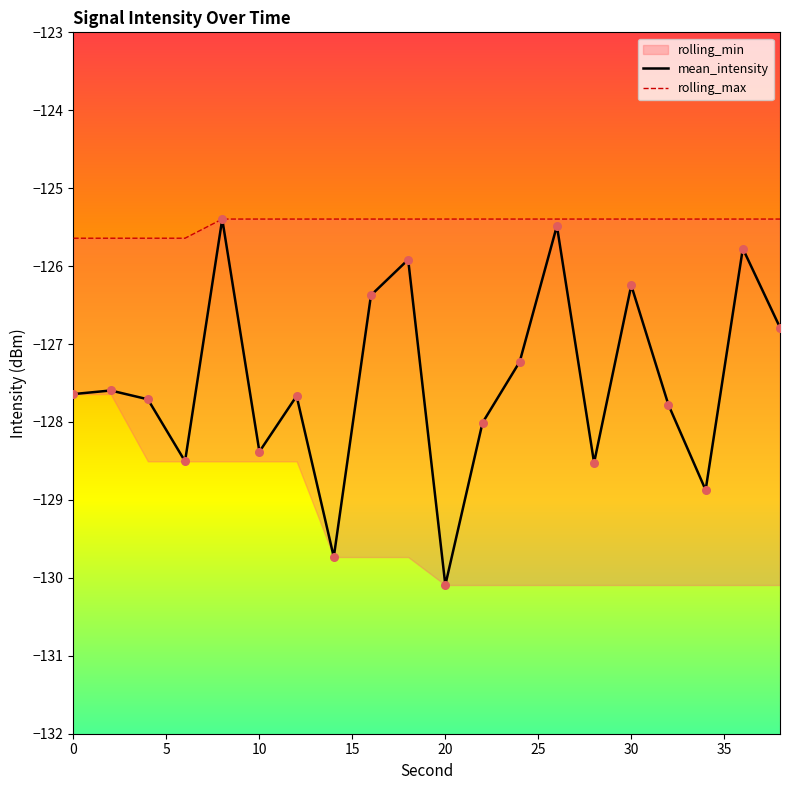

Is the value of rolling_max at 15 greater than the value of mean_intensity at 40?

Yes